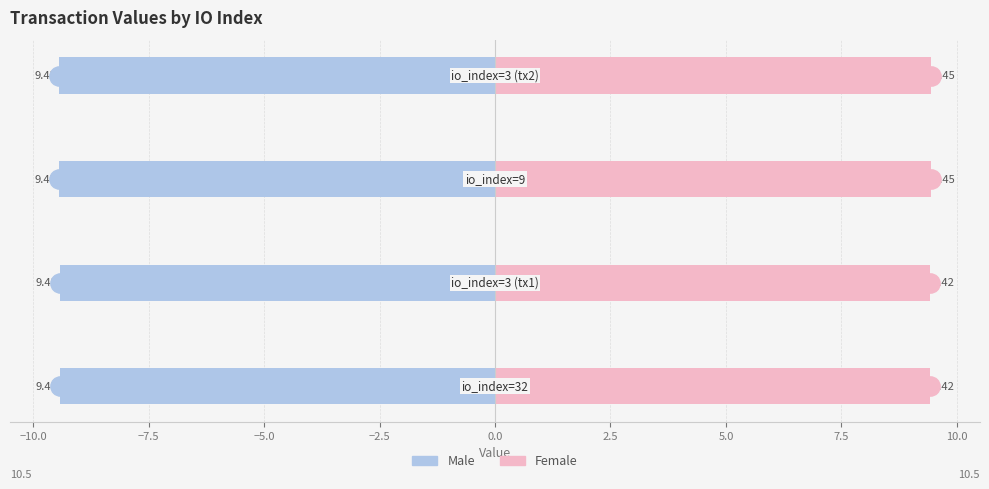

List the series in order of their overall mean, highest first.

Female, Male